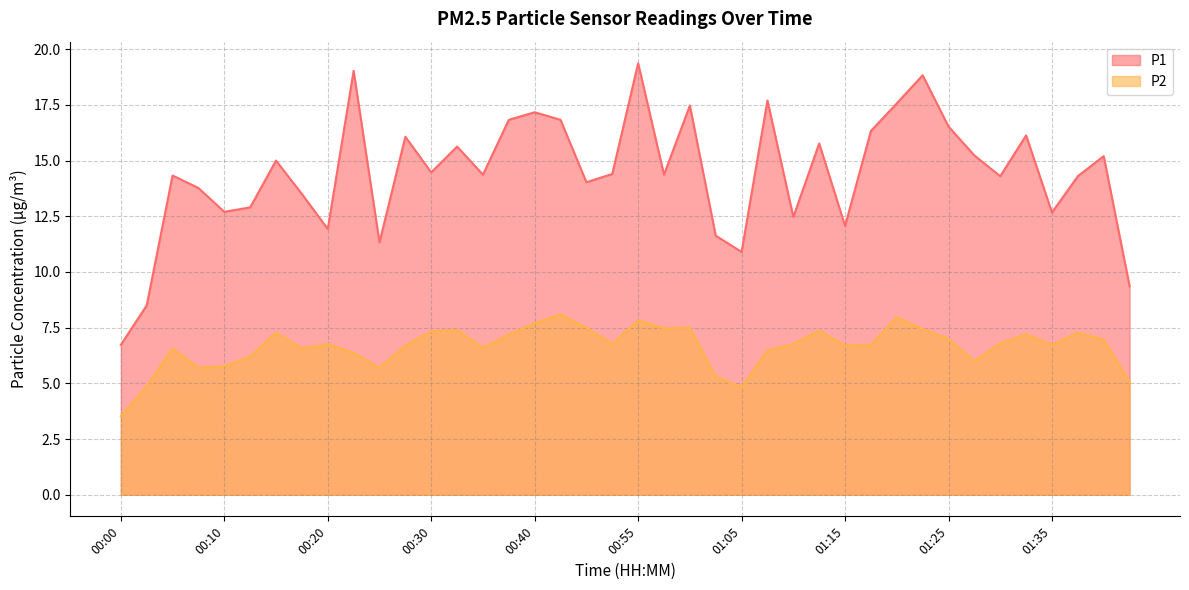

How many categories are shown in the chart?

40